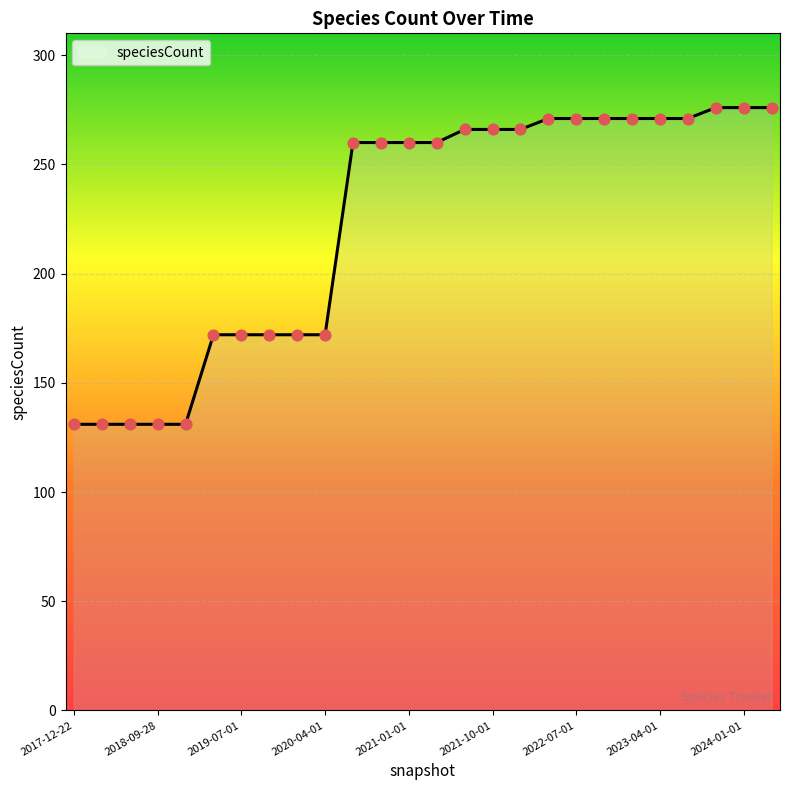

What is the maximum value shown in the chart?

276